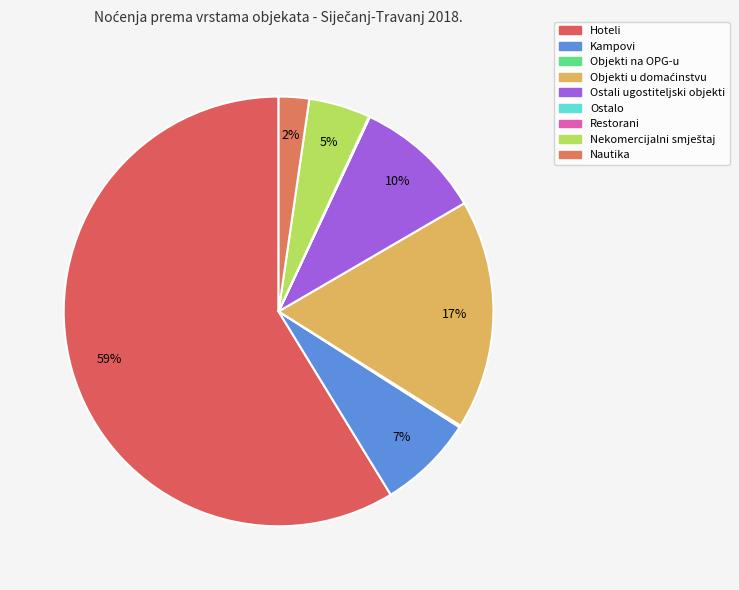

Is there a majority slice in this chart?

Yes